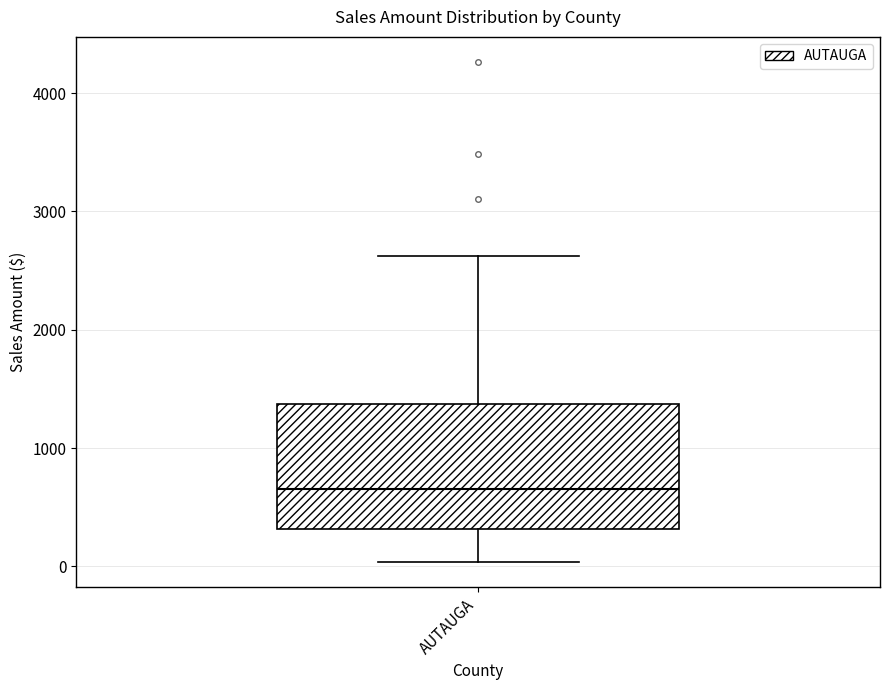

Read this box plot against the y-axis: the position of the median line, the range covered by the box, and the ends of both whiskers. The values are not printed on the chart, so give them approximately, as read against the axis.

median 700, box 300 to 1400, whiskers 0 to 2600